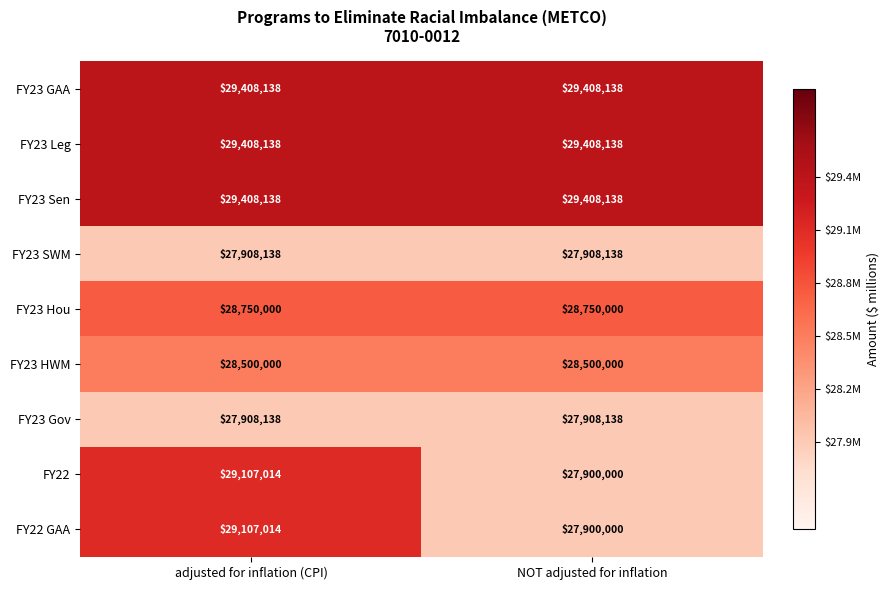

At which category is the sum across all series the highest?

adjusted for inflation (CPI)